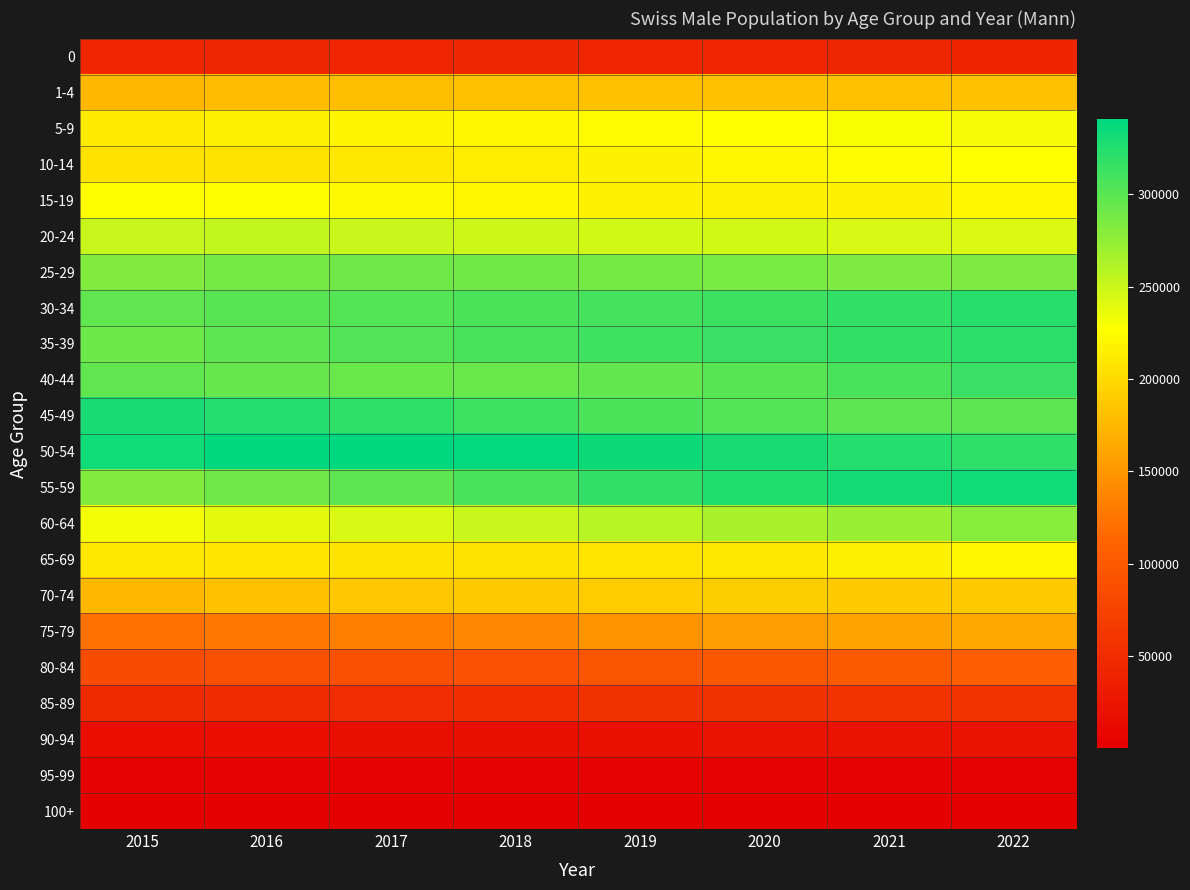

Which category has the lowest value across all series?

2017